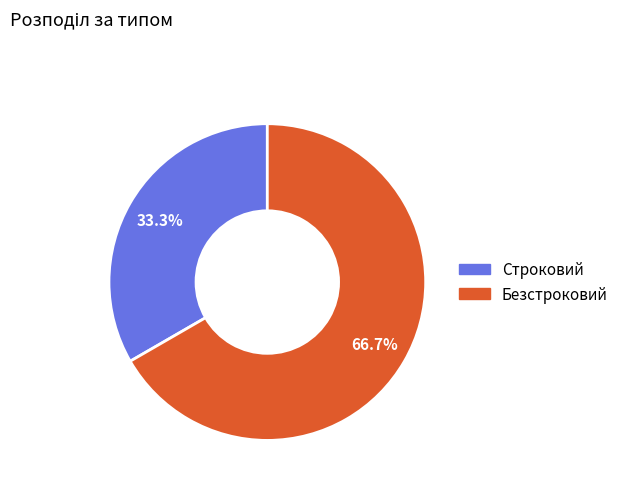

To the nearest percent, what is the combined percentage of Безстроковий and Строковий?

100%